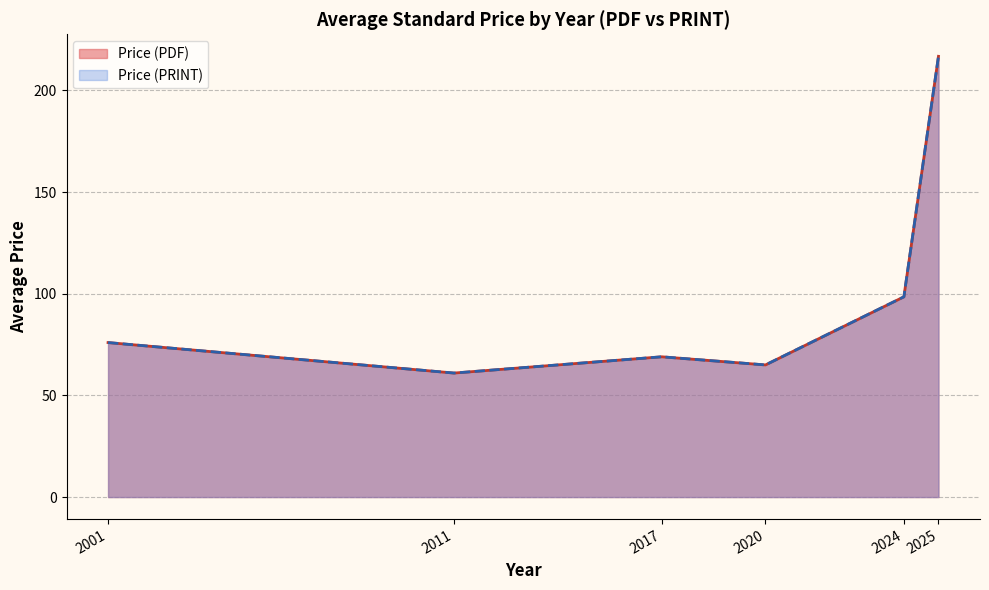

The Price (PDF) series shows 96.0 at 2024. True or false?

False